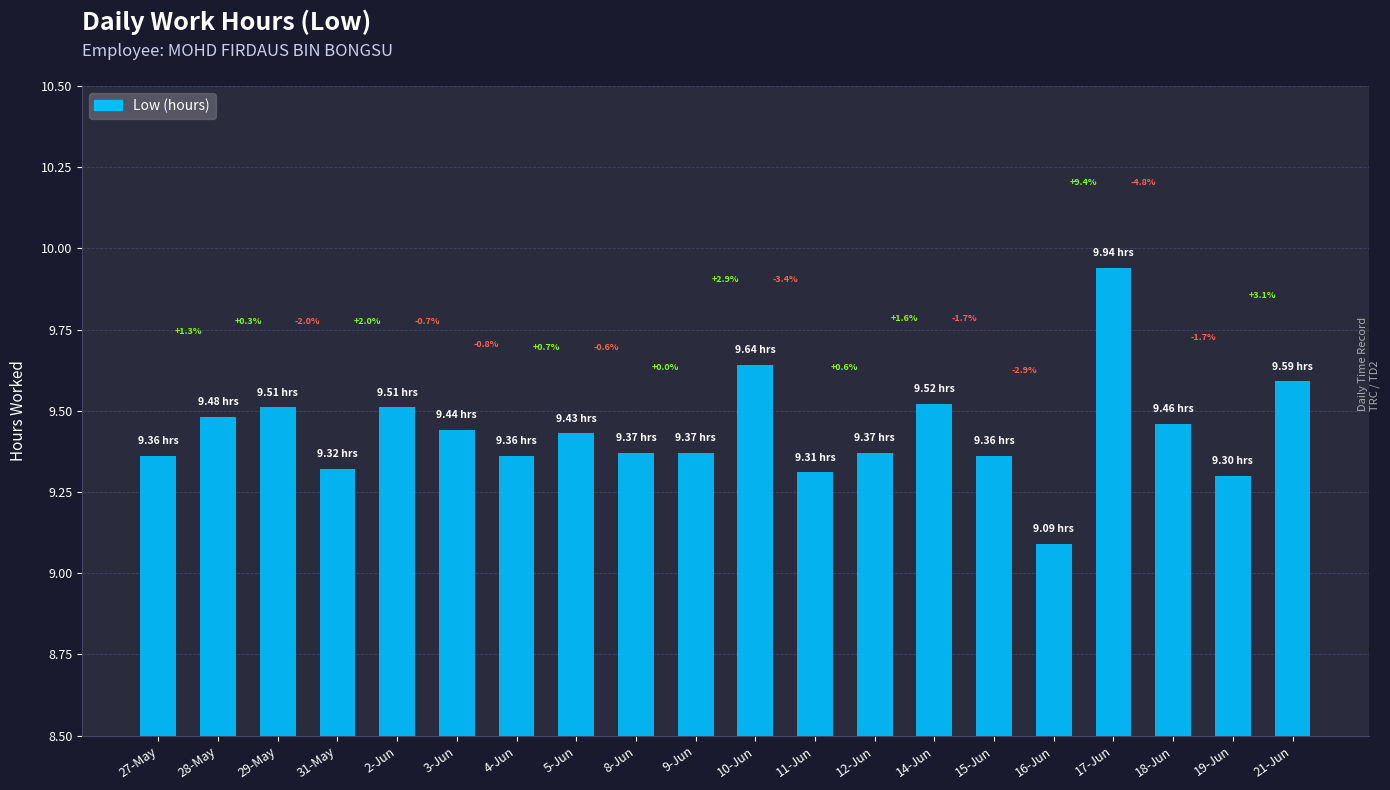

True or false: the data shows 13.5 at 21-Jun.

False